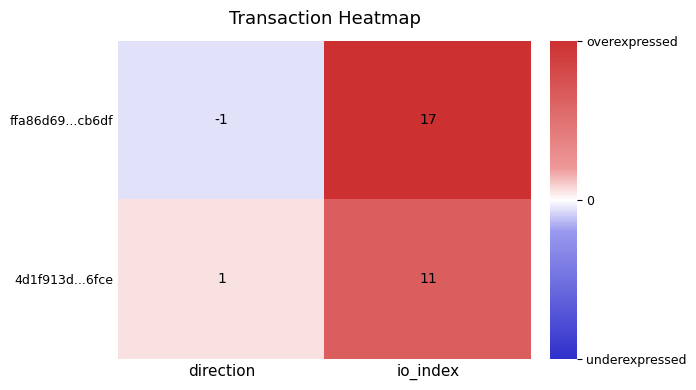

Which series has the widest spread of values?

ffa86d69...cb6df